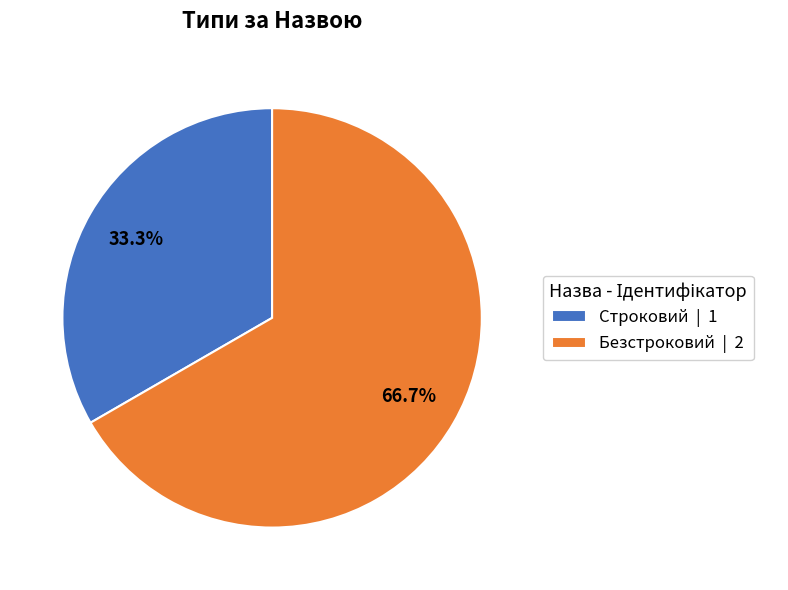

Which slice is the largest?

Безстроковий